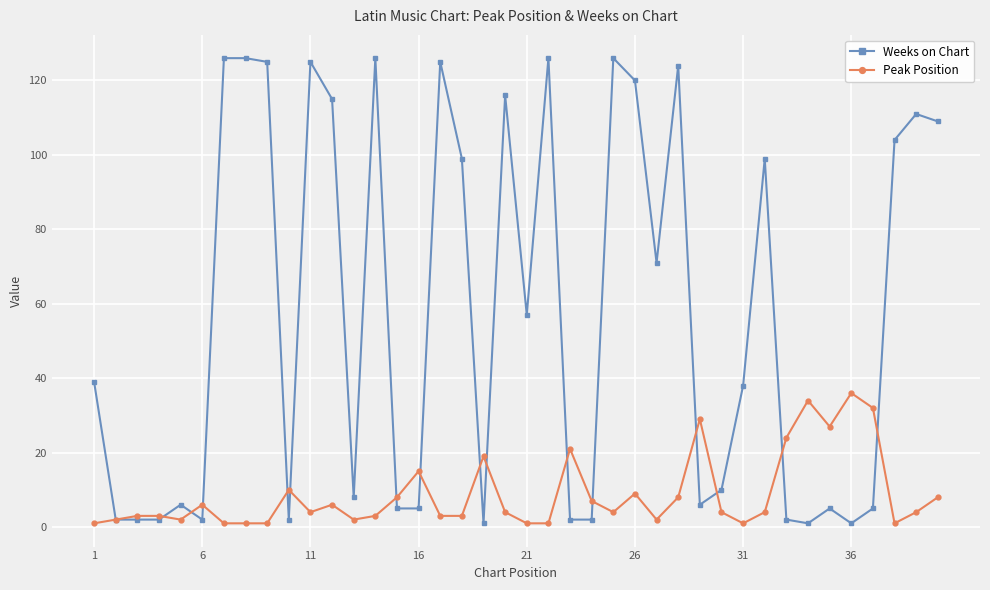

What is the maximum value for Peak Position?

36